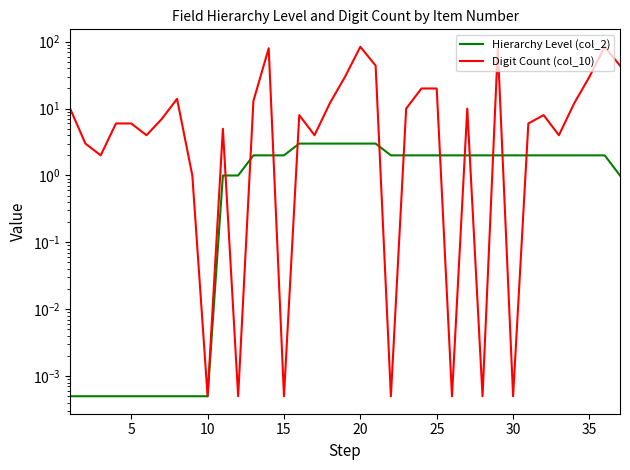

Is it true that Hierarchy Level (col_2) equals 3.3 at 30?

False